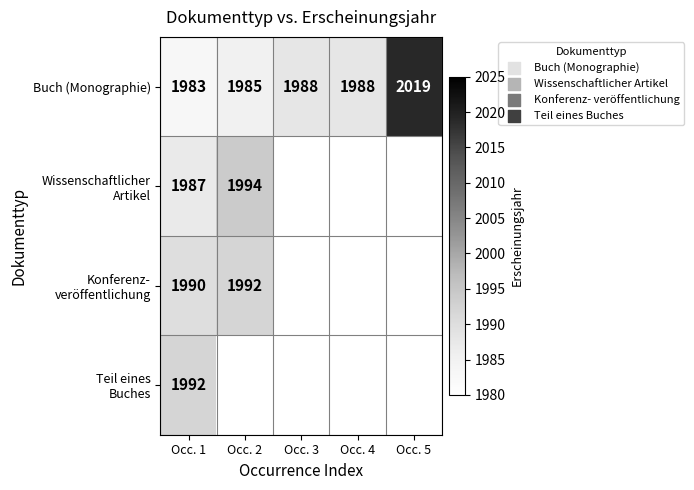

What is the difference between the highest and lowest values at Occ. 1?

9